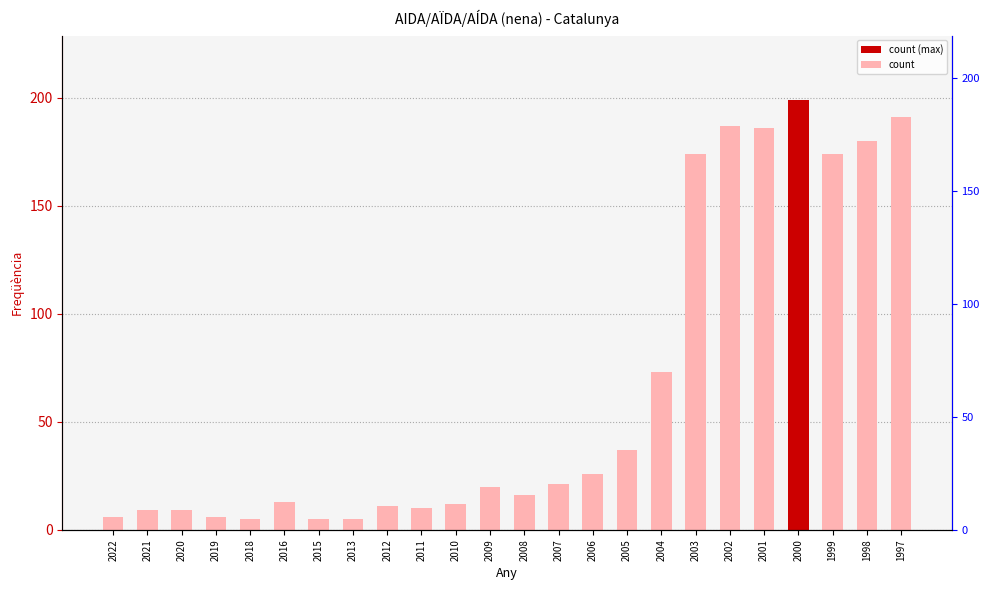

Which category has the highest value across all series?

2000